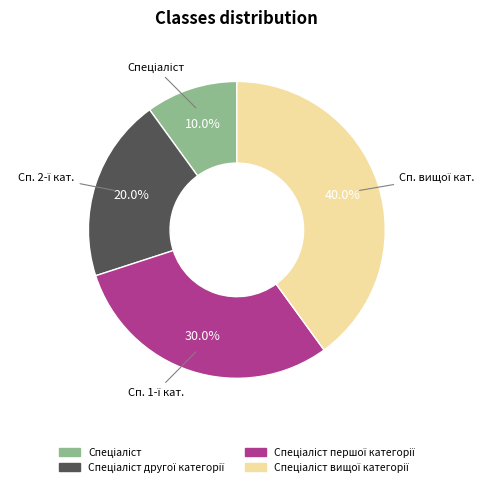

Is there any slice that represents more than half of the pie?

No